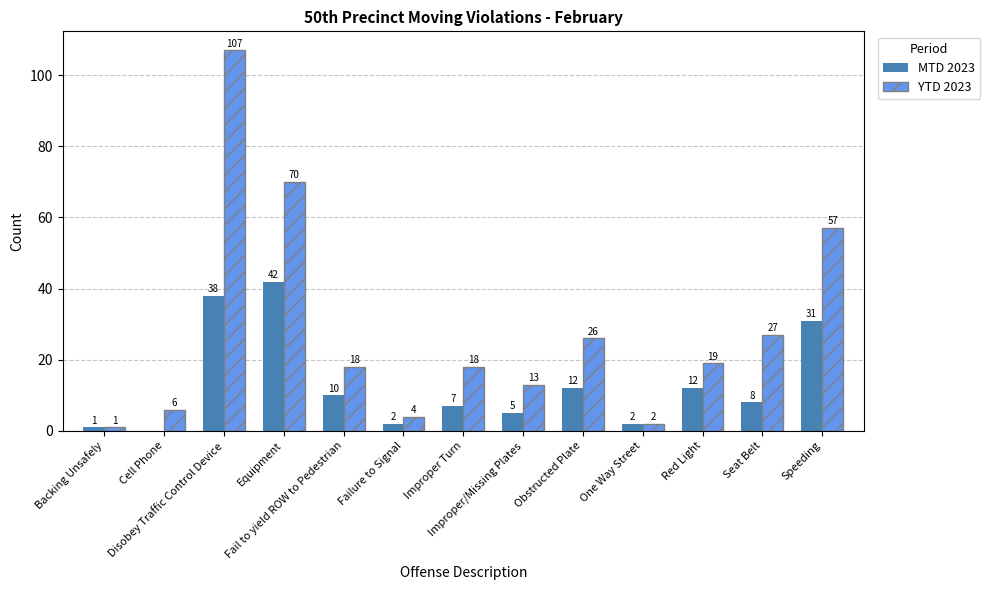

Reading right to left, list all the values displayed in this chart.

MTD 2023: 31	8	12	2	12	5	7	2	10	42	38	0	1
YTD 2023: 57	27	19	2	26	13	18	4	18	70	107	6	1